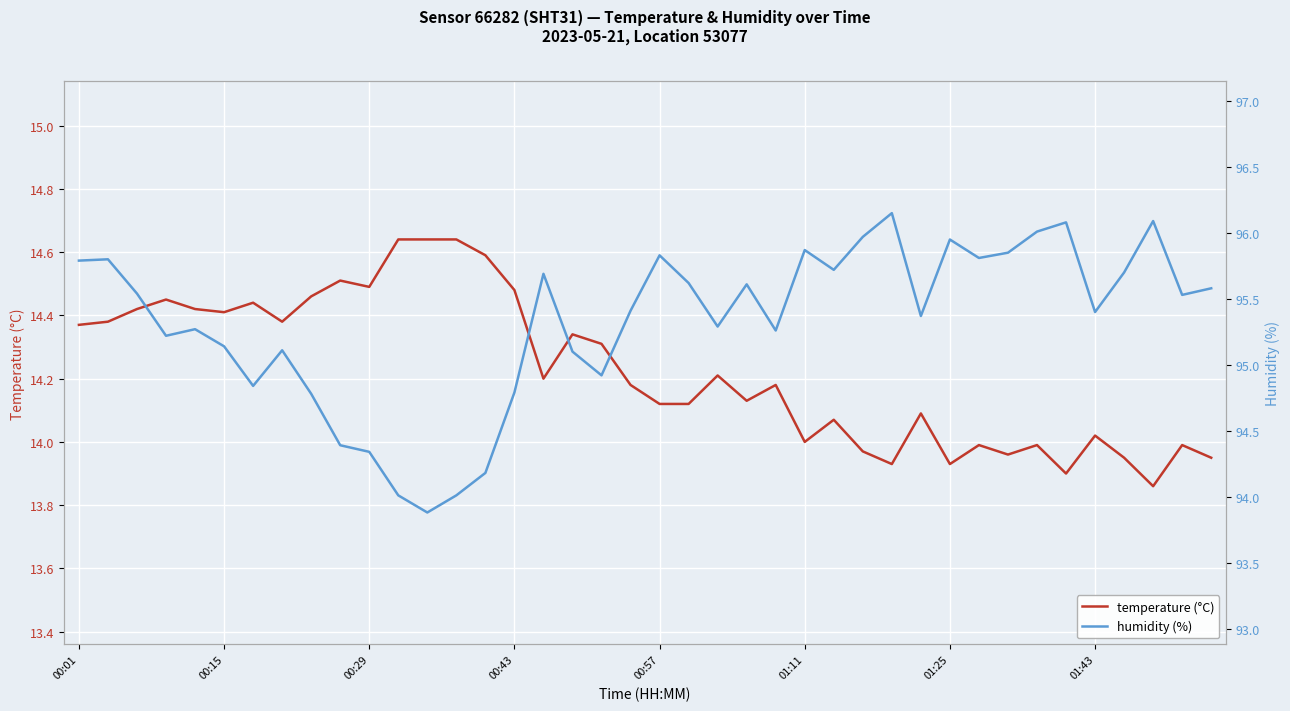

What are all the series names shown in the legend?

temperature, humidity